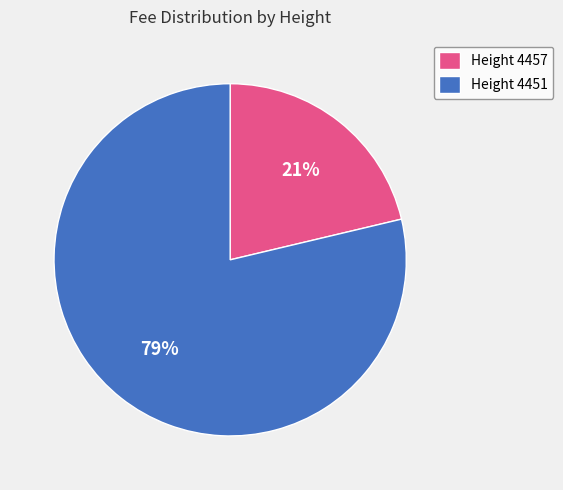

True or false: Height 4451 accounts for 65% of the total.

False